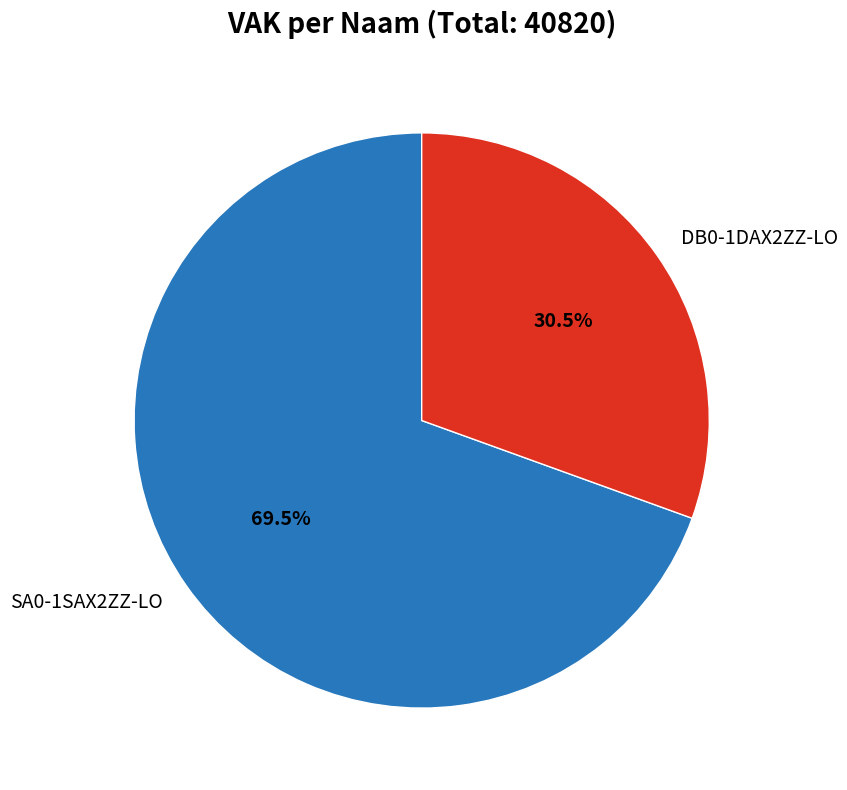

To the nearest percent, what is the combined percentage of DB0-1DAX2ZZ-LO and SA0-1SAX2ZZ-LO?

100%